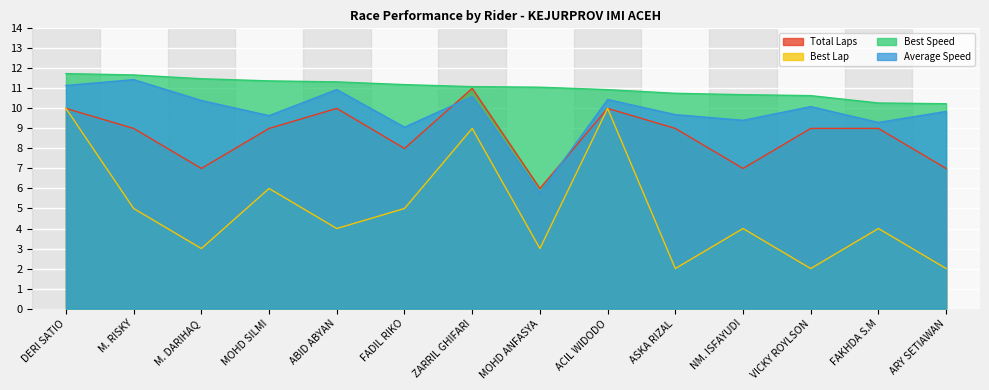

True or false: Best Lap and Total Laps cross at least once.

False